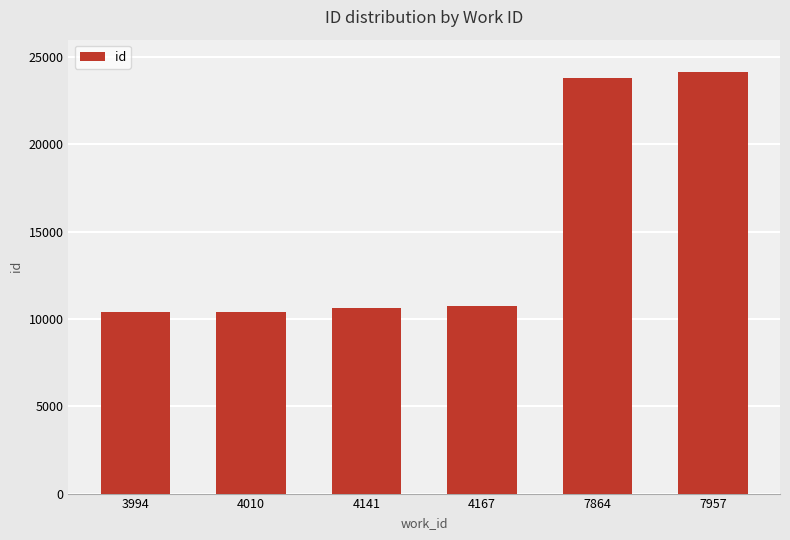

The value at 4141 is 2305. True or false?

False